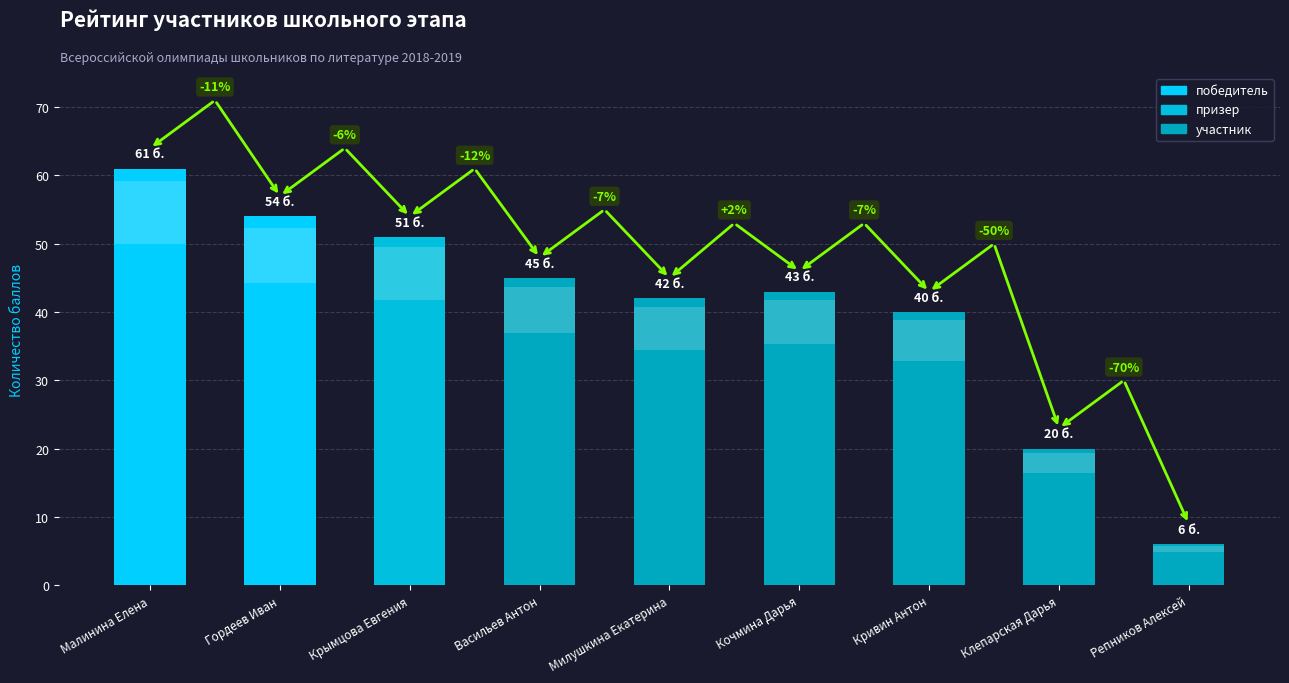

The value at Гордеев Иван is 21. True or false?

False